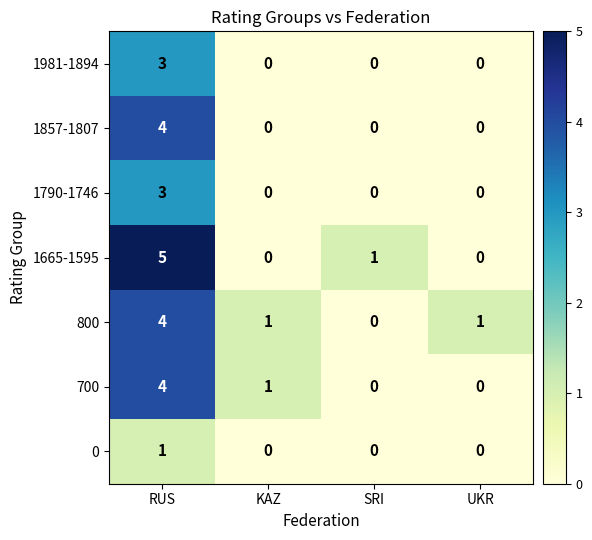

What is the sum of the 1857-1807 values at KAZ and RUS?

4